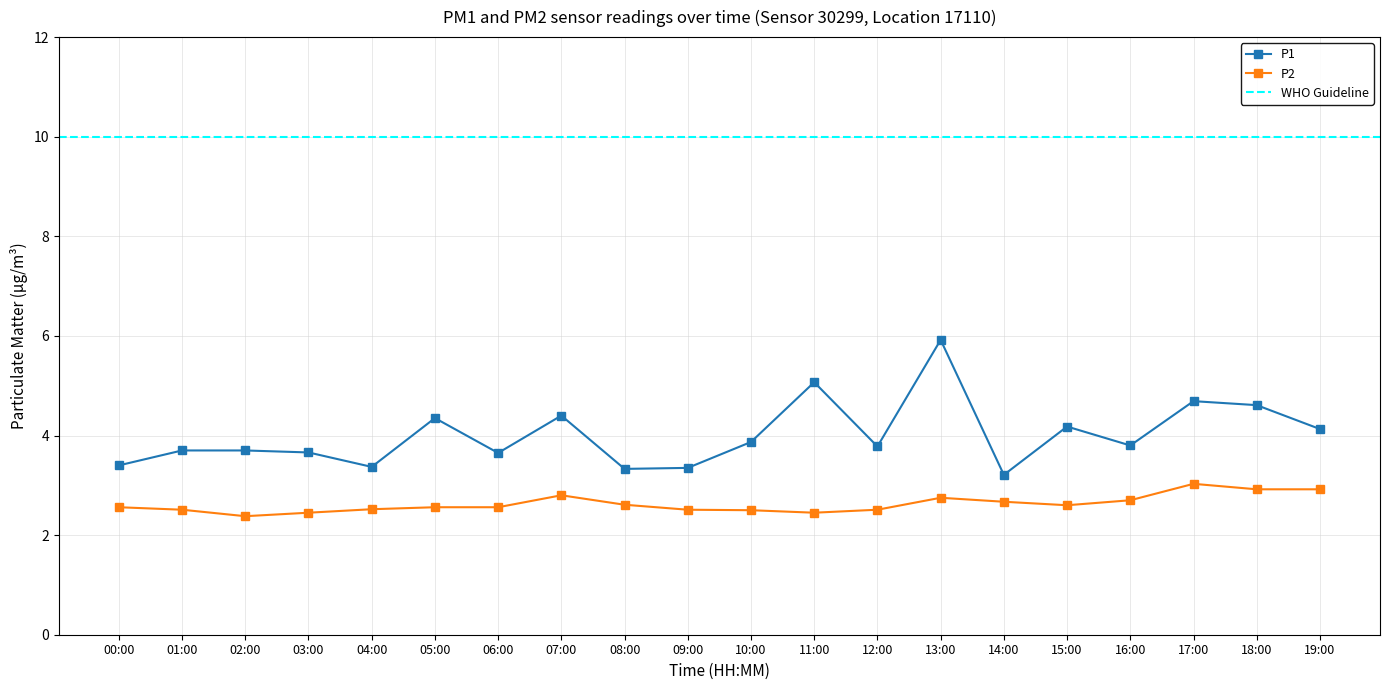

What is the maximum value for P1?

5.9